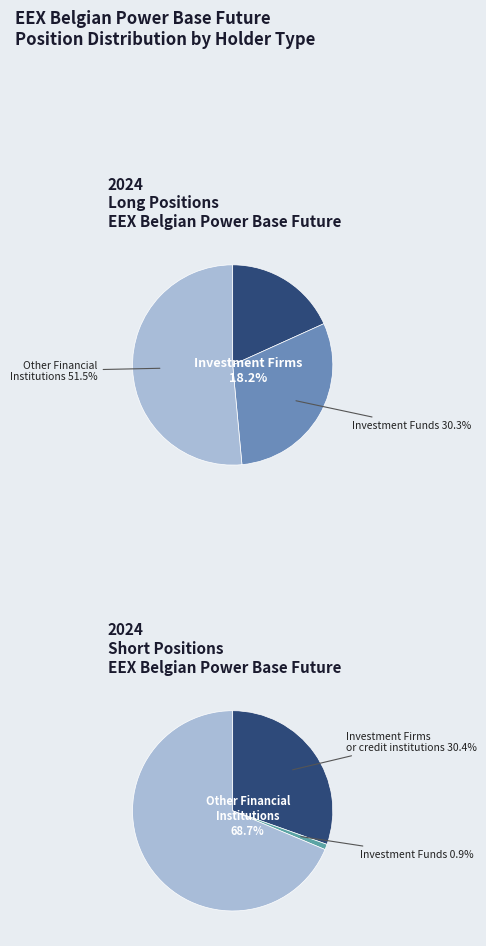

To the nearest percent, what is the combined percentage of Investment Funds and Investment Firms or credit institutions?

31%